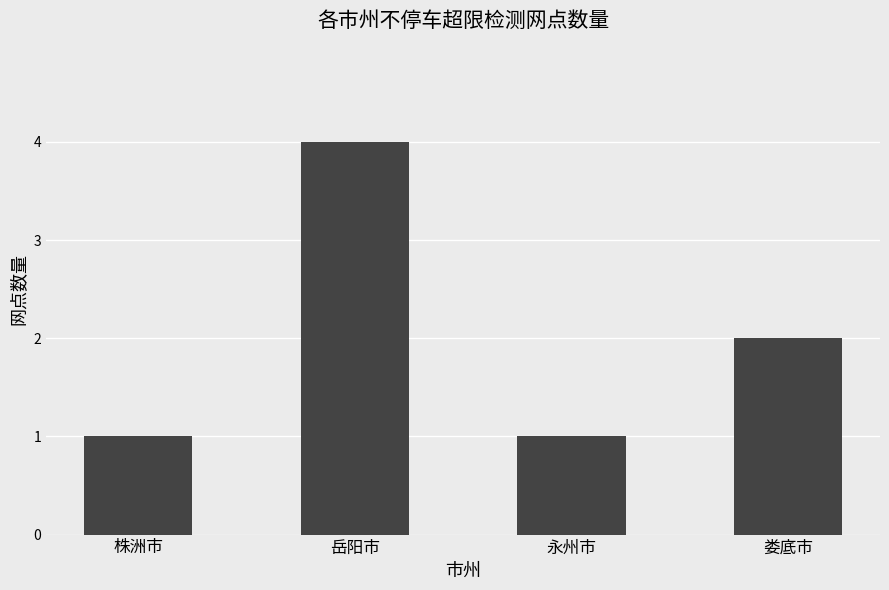

The chart shows a value of 1 at 株洲市. True or false?

True